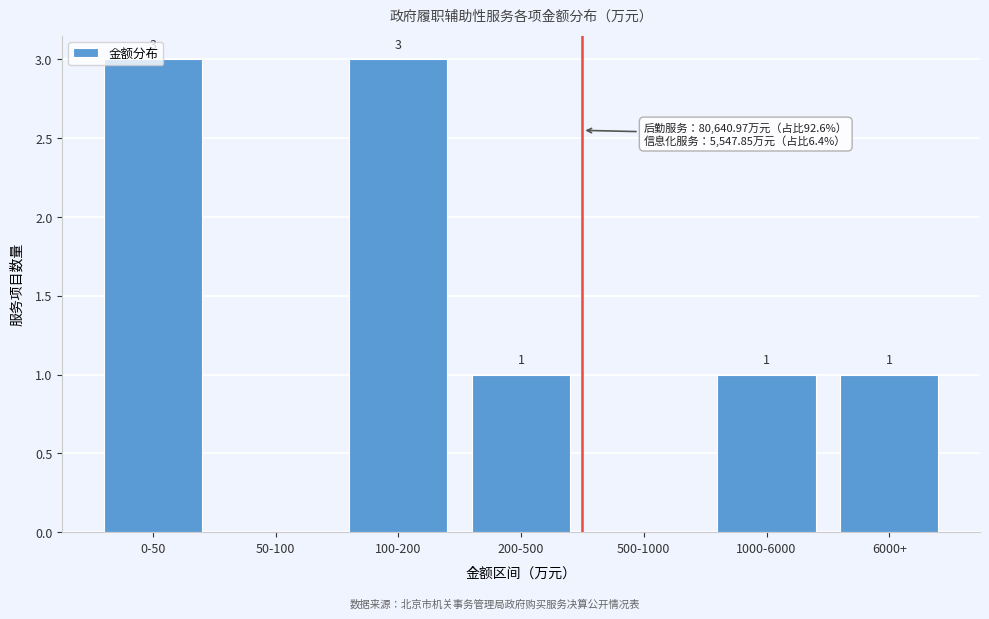

What is the change in value from 0-50 to 500-1000?

-3